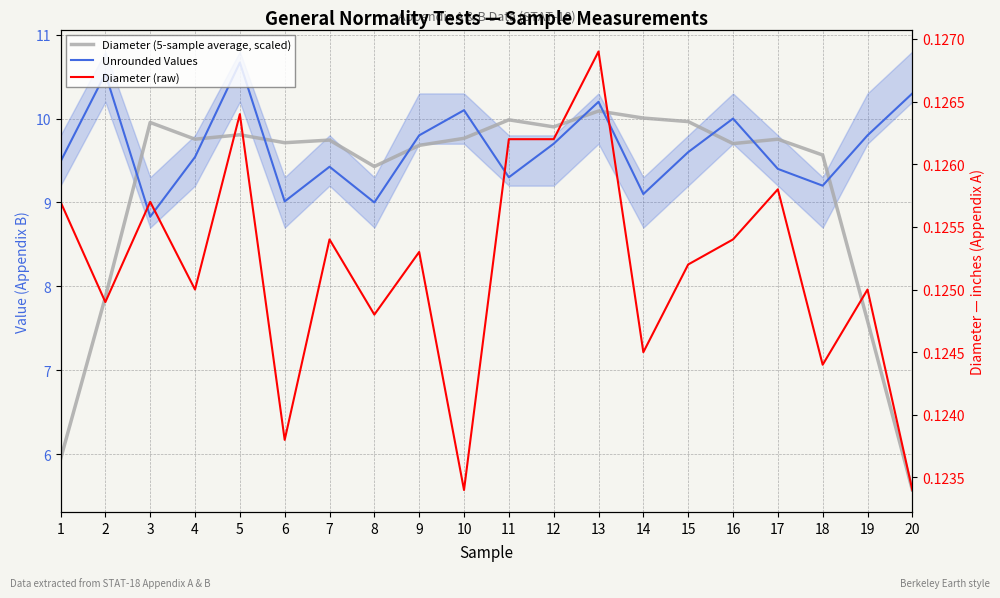

True or false: Unrounded Values has more than 2 interior local peaks.

True